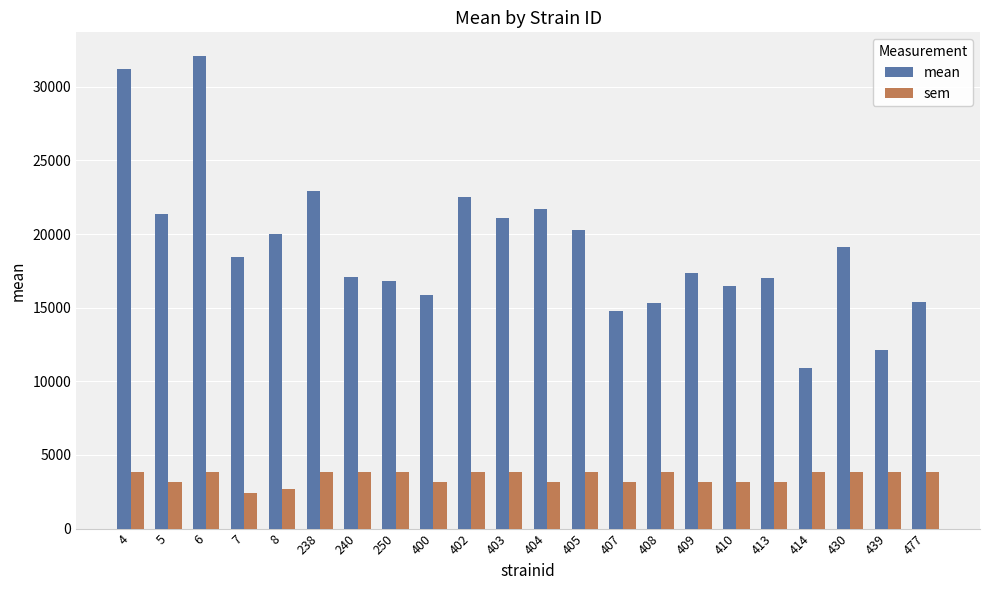

How many groups of bars are there?

22